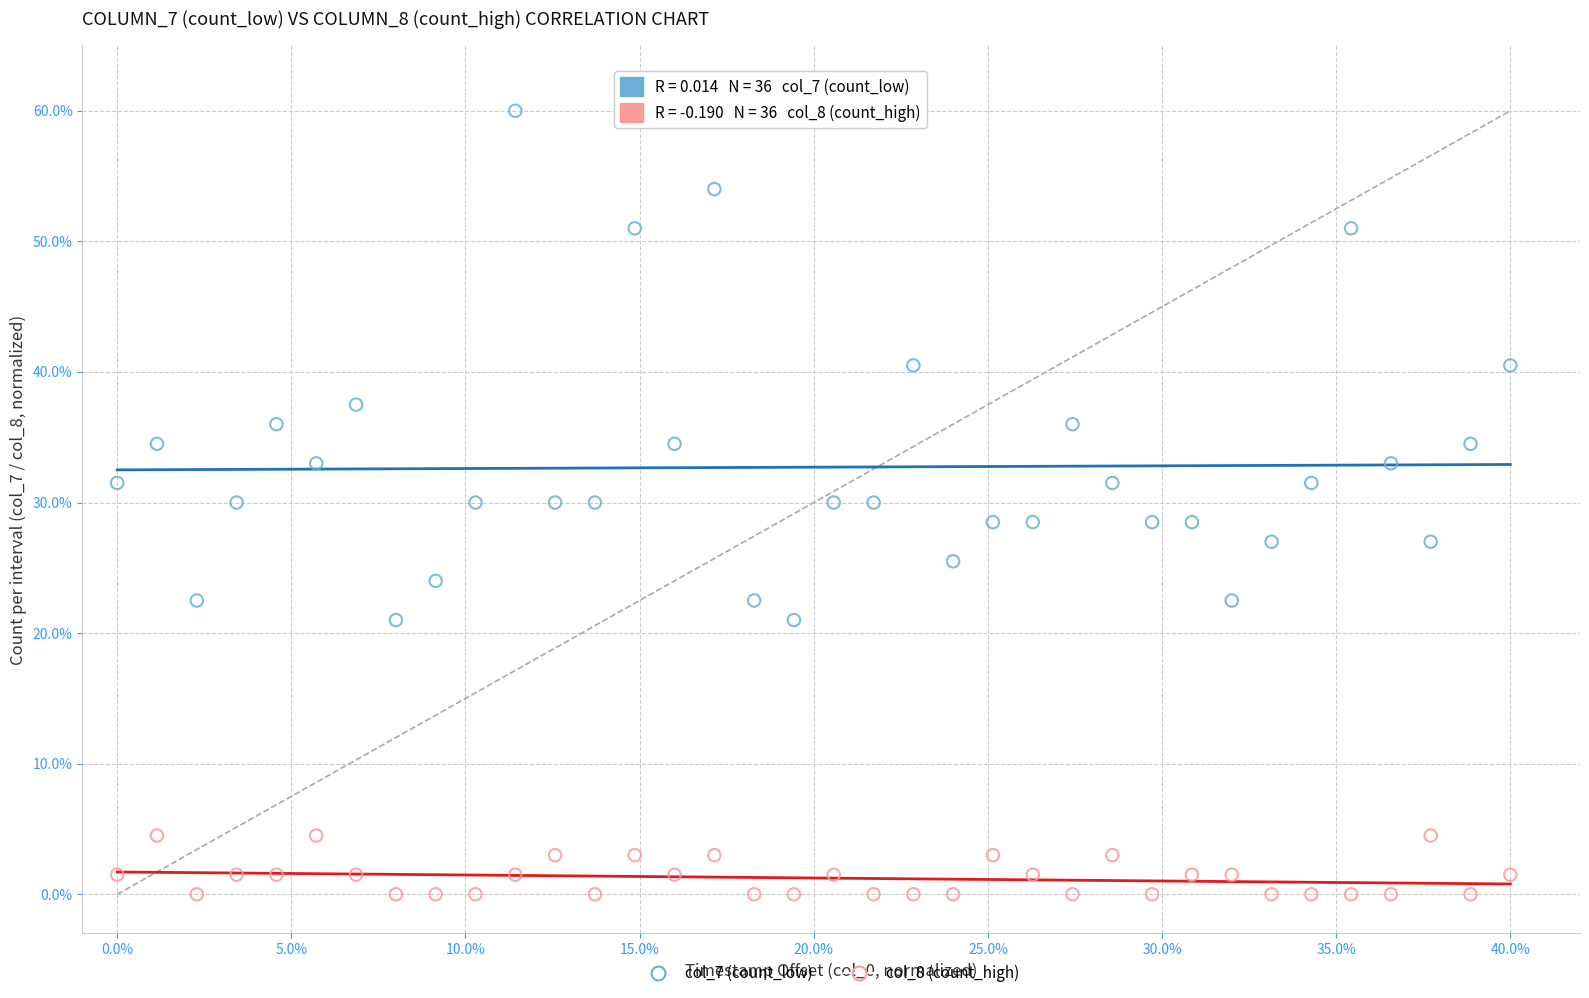

Which series reaches the minimum Y coordinate?

col_8 (count_high)